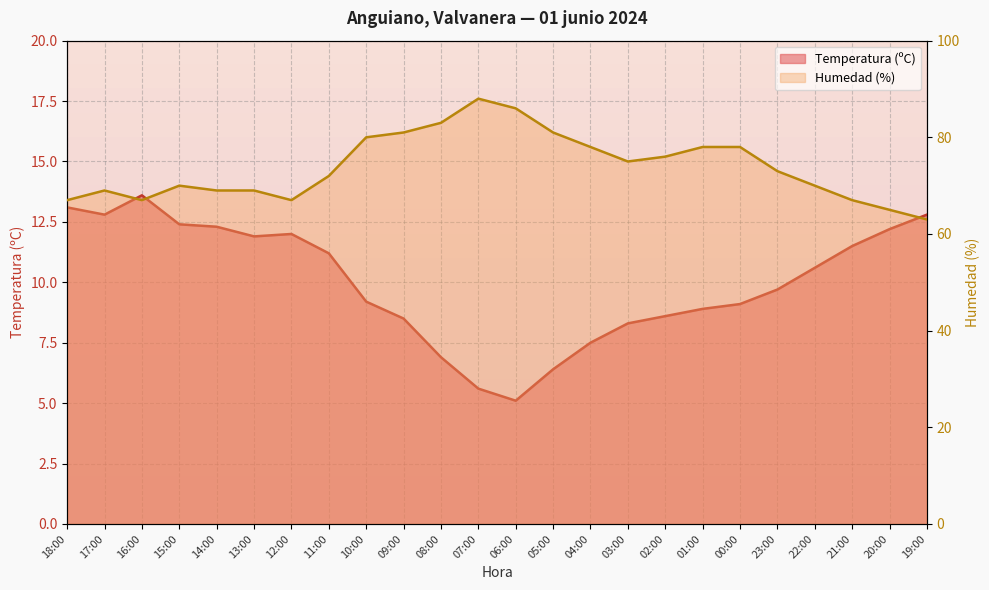

What is the average value of the Temperatura (ºC) series?

10.0